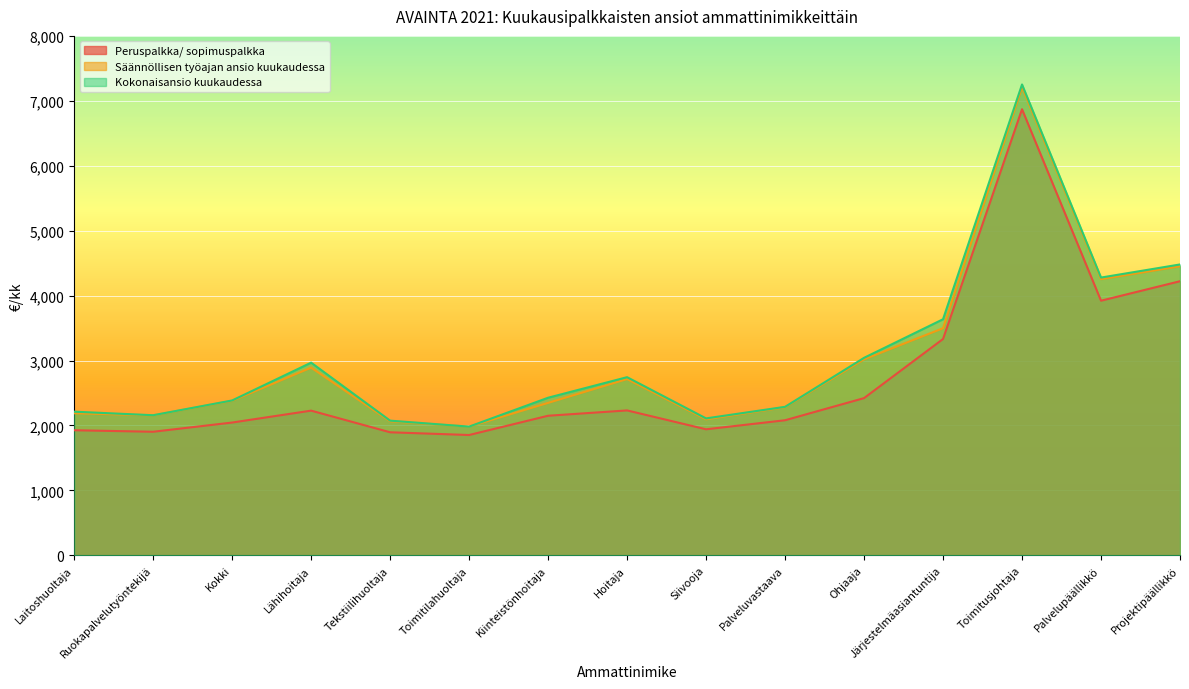

What is the sum of all Säännöllisen työajan ansio kuukaudessa values?

45533.4